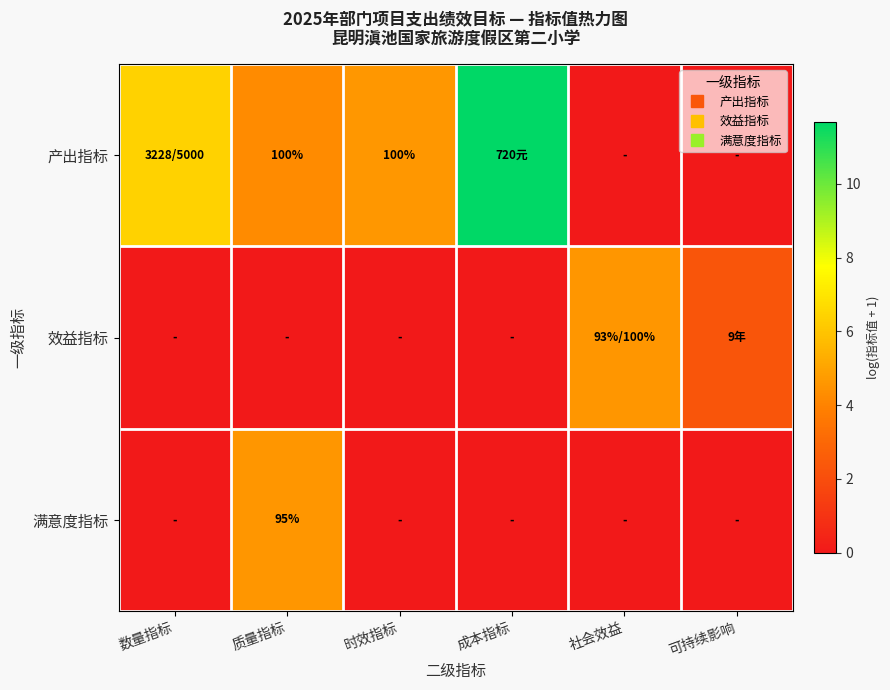

Which series changed the most between 成本指标 and 可持续影响?

产出指标